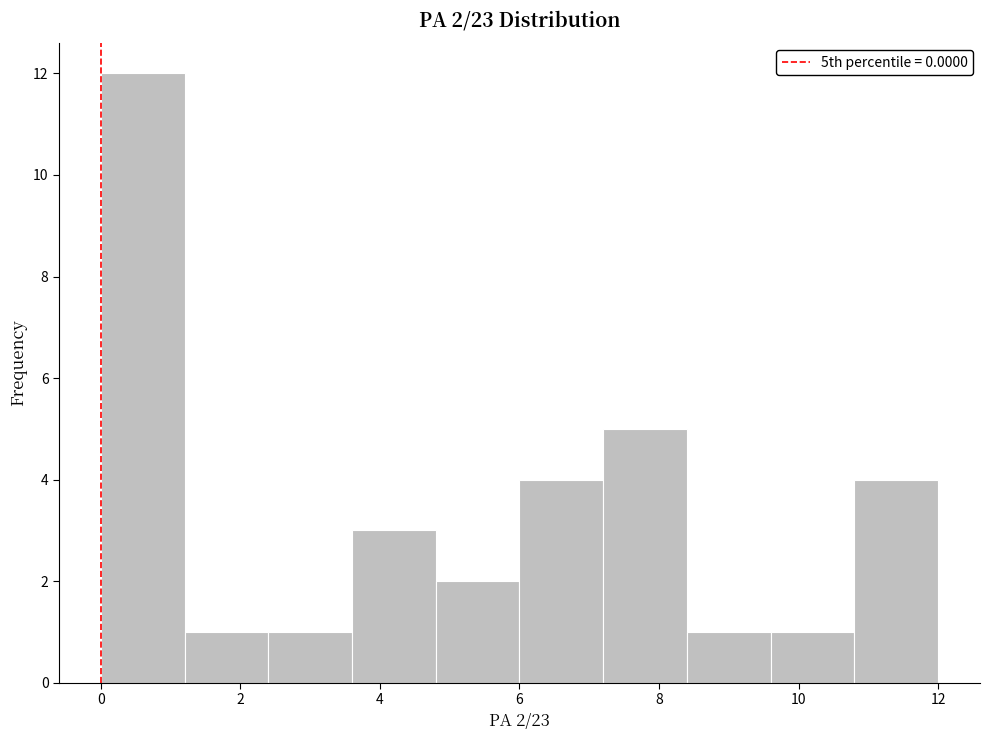

Which range on the x-axis has the tallest bar?

0.0 to 1.2